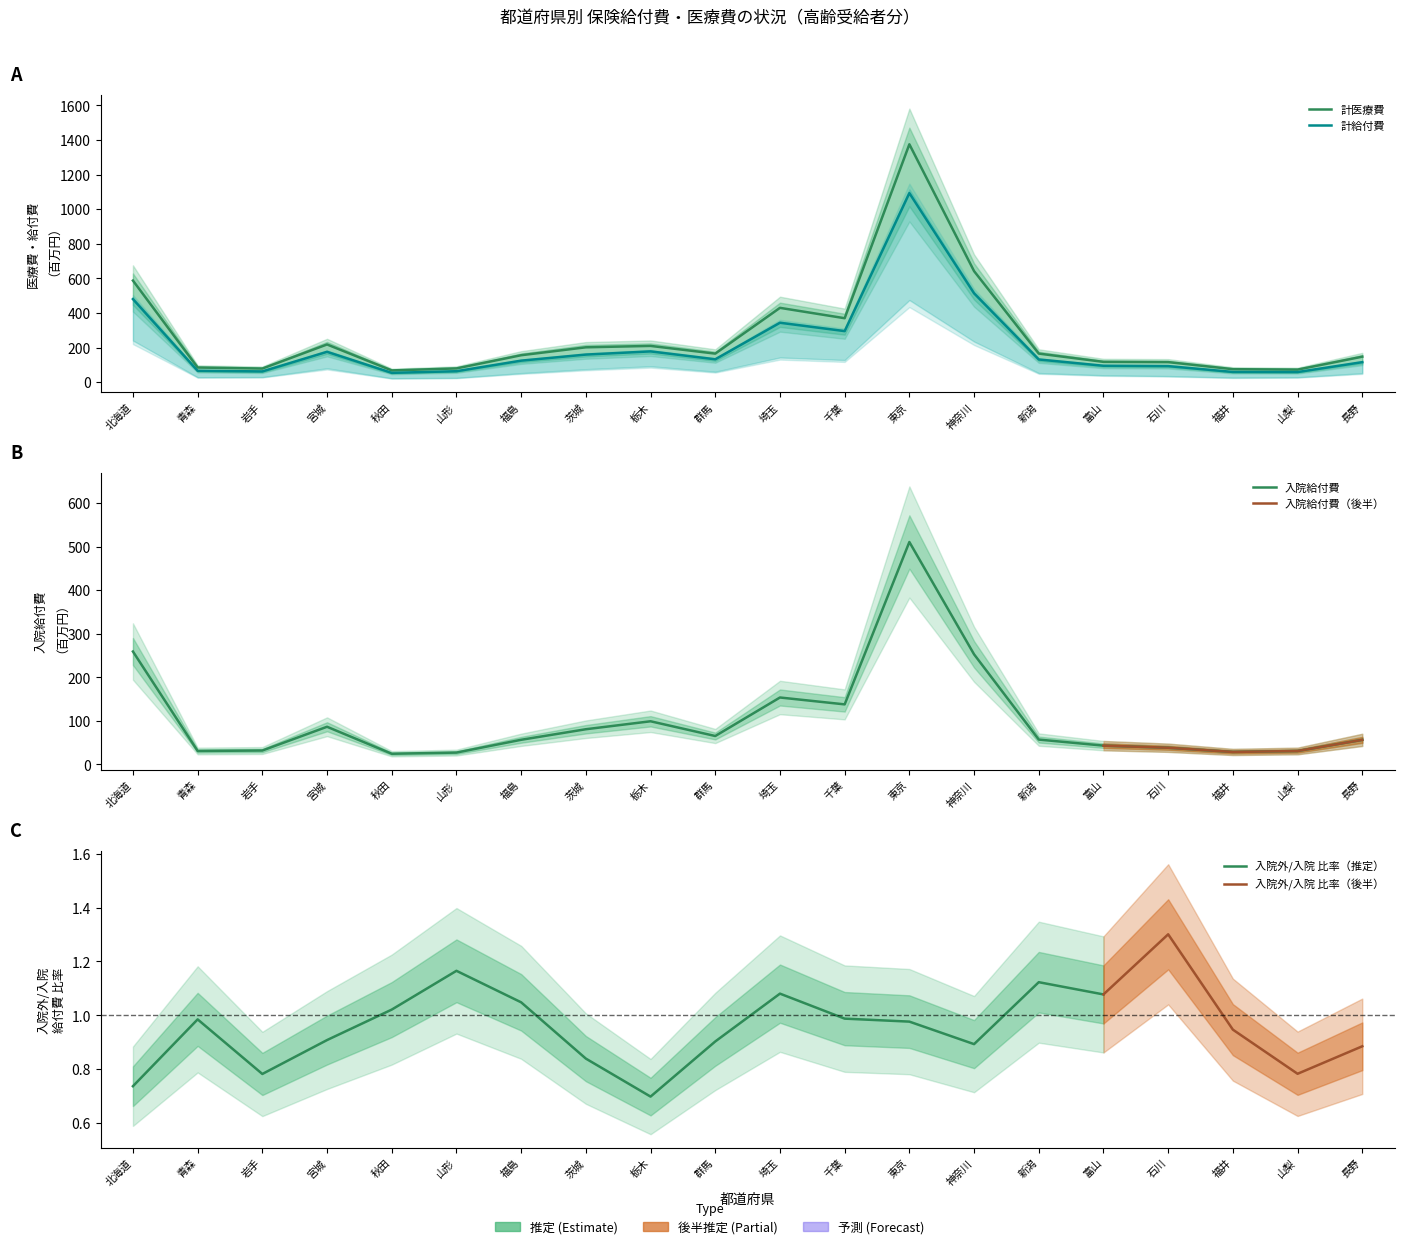

True or false: 計給付費(千円) has a value of 63.5 at 山形.

True